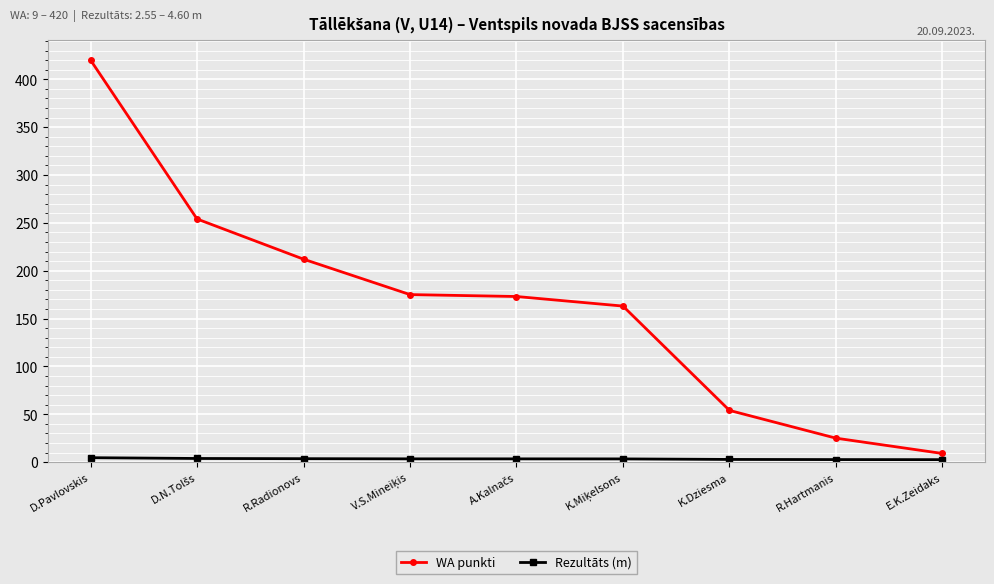

Which series has the widest spread of values?

WA punkti